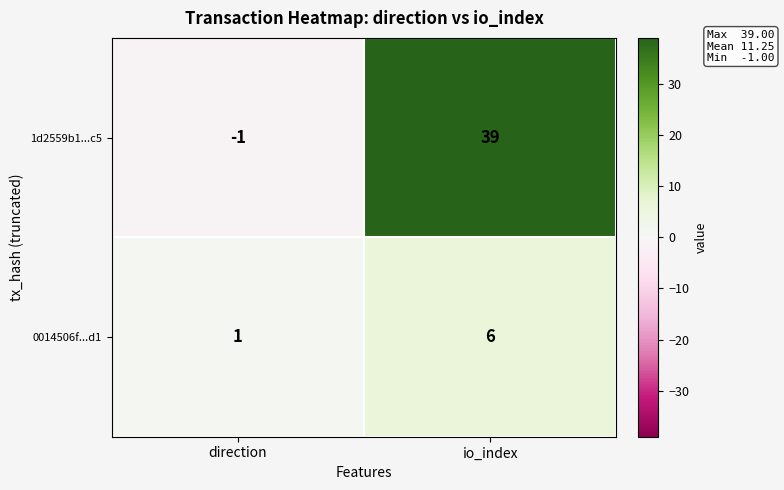

Reading right to left, extract all data points from this chart.

1d2559b1...c5: 39	-1
0014506f...d1: 6	1